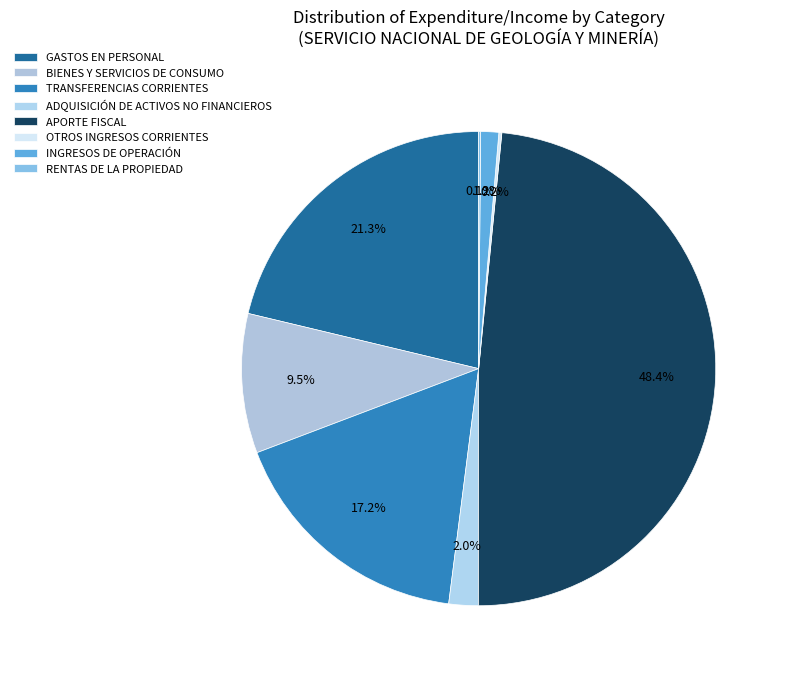

What is the largest slice in the pie chart?

APORTE FISCAL